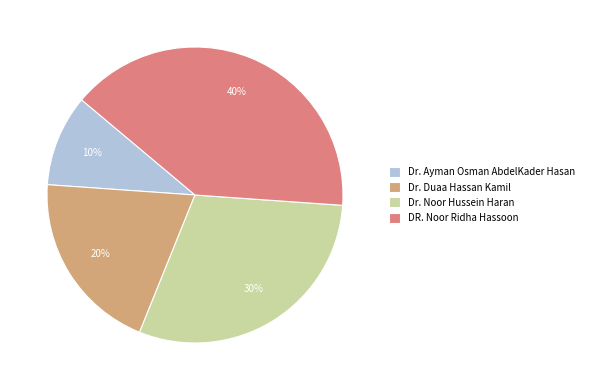

True or false: Dr. Duaa Hassan Kamil accounts for 20% of the total.

True